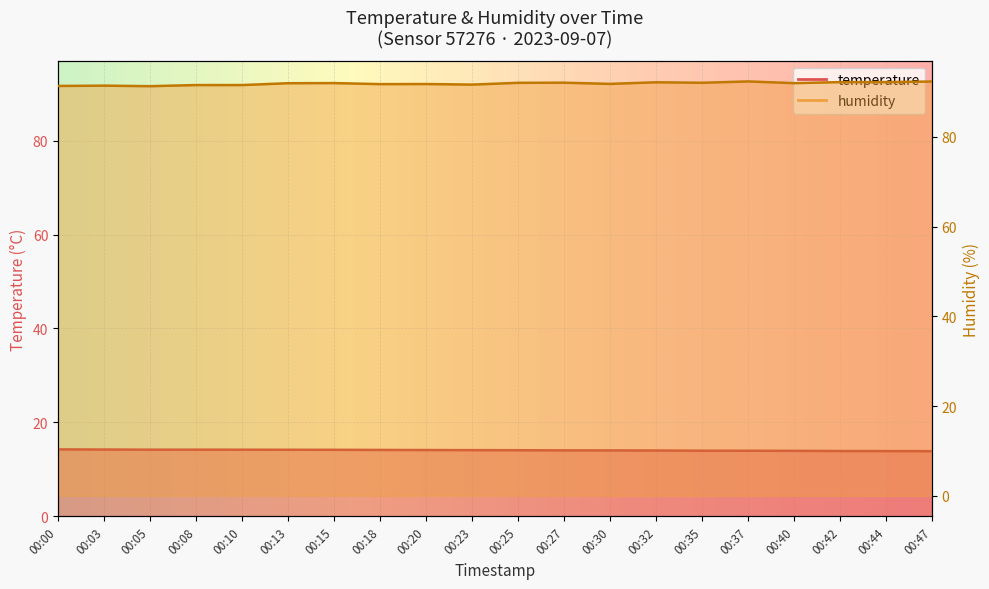

Where does the temperature series first go above 14?

00:00